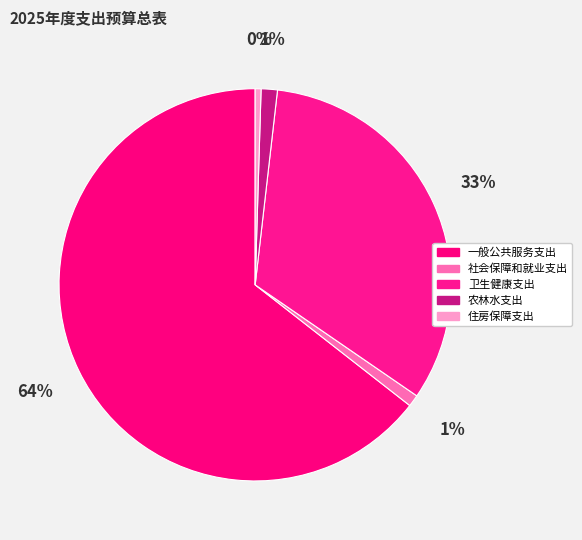

Does any single category account for the majority?

Yes